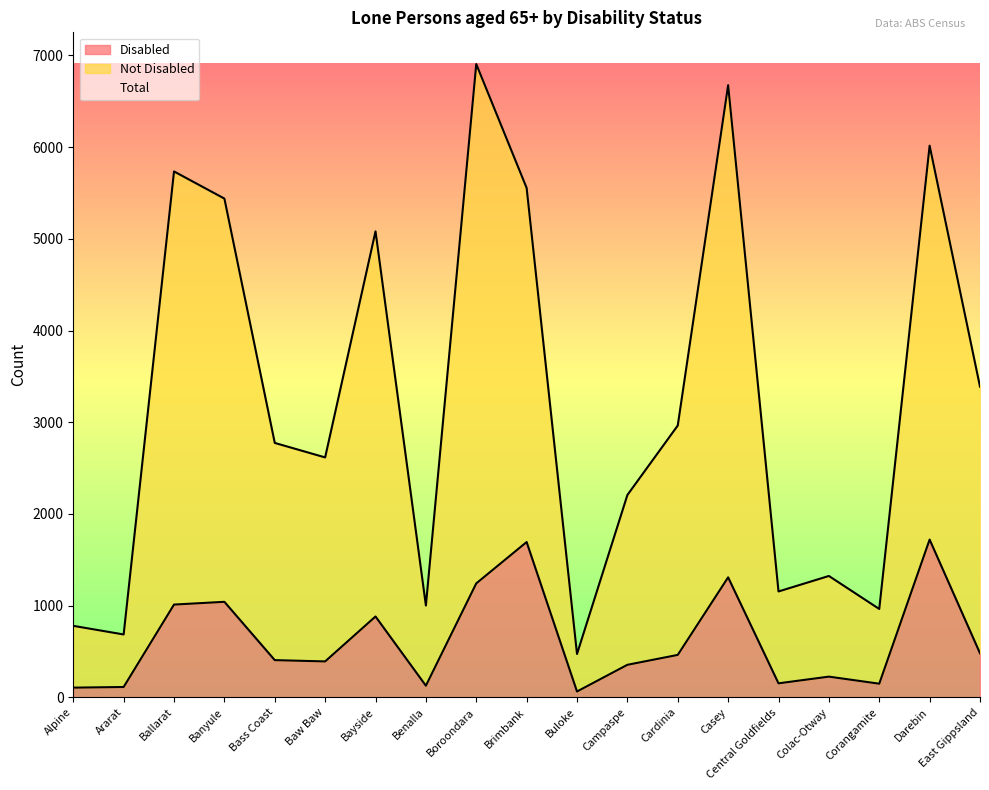

Which series has the largest total across all categories?

Total